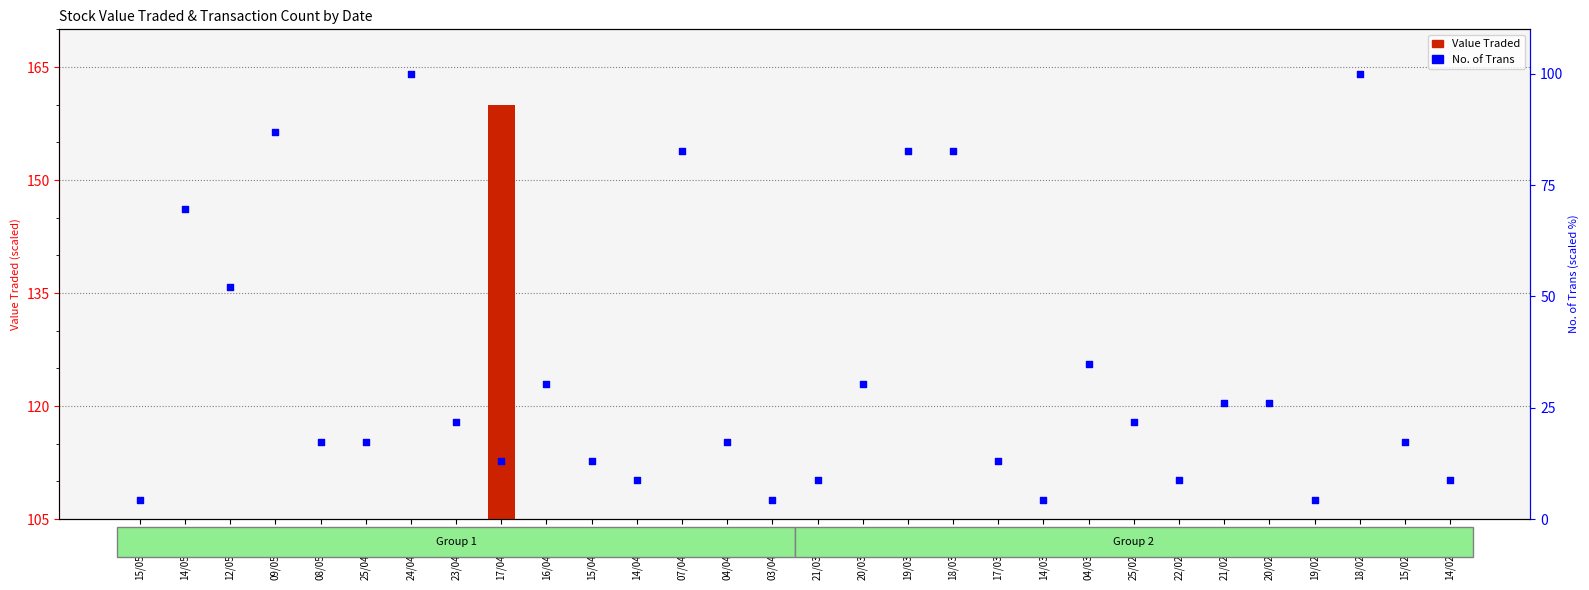

Is the value of Value Traded at 14/02/2024 greater than the value of No. of Trans at 17/04/2024?

No